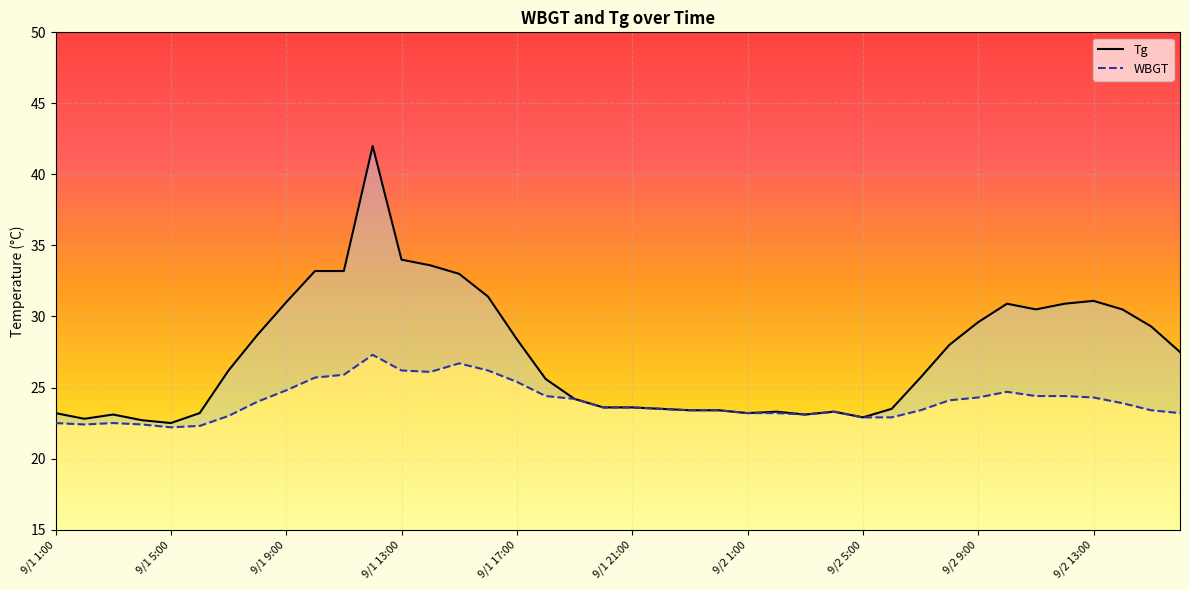

What is the label of the 9th point from the left?

9/1 9:00